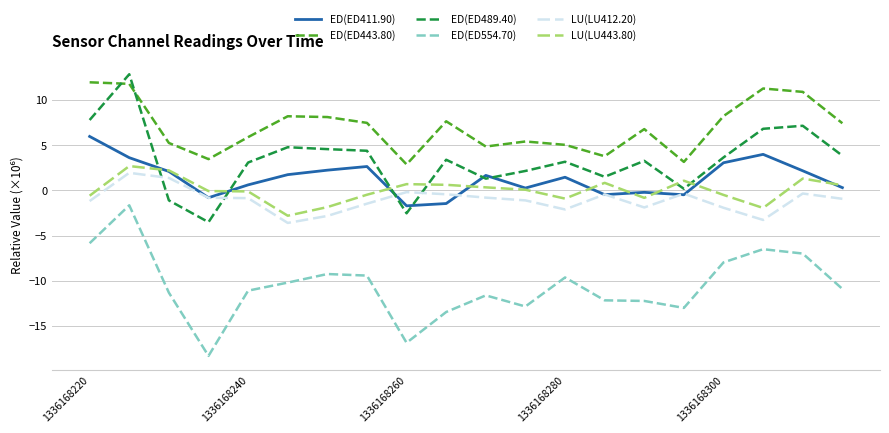

What is the difference between the maximum and minimum values in the ED(ED554.70) series?

16.7